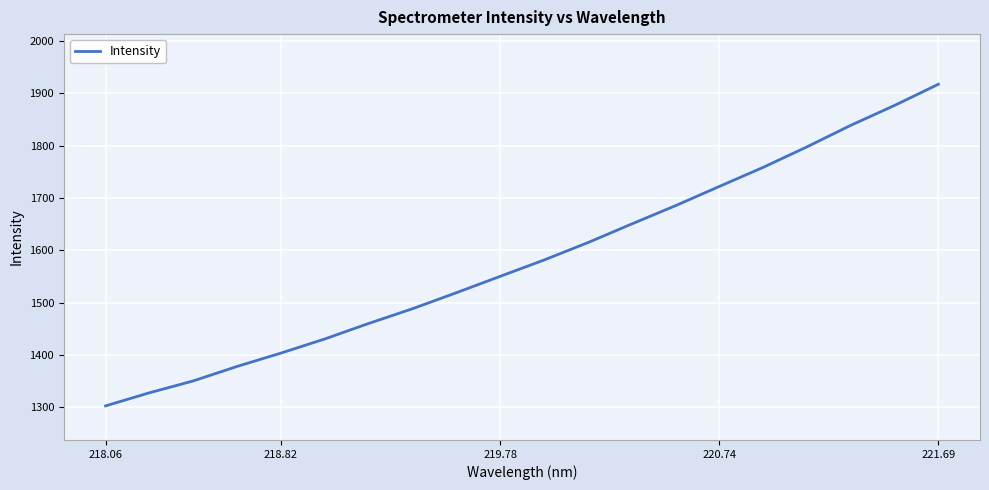

Reading left to right, transcribe all the data shown in this chart.

1302.7	1327.7	1350.4	1378.1	1403.6	1430.6	1460.2	1488.3	1518.9	1550.2	1581.4	1614.7	1650.3	1685.3	1722.0	1758.5	1797.7	1838.9	1876.9	1917.3